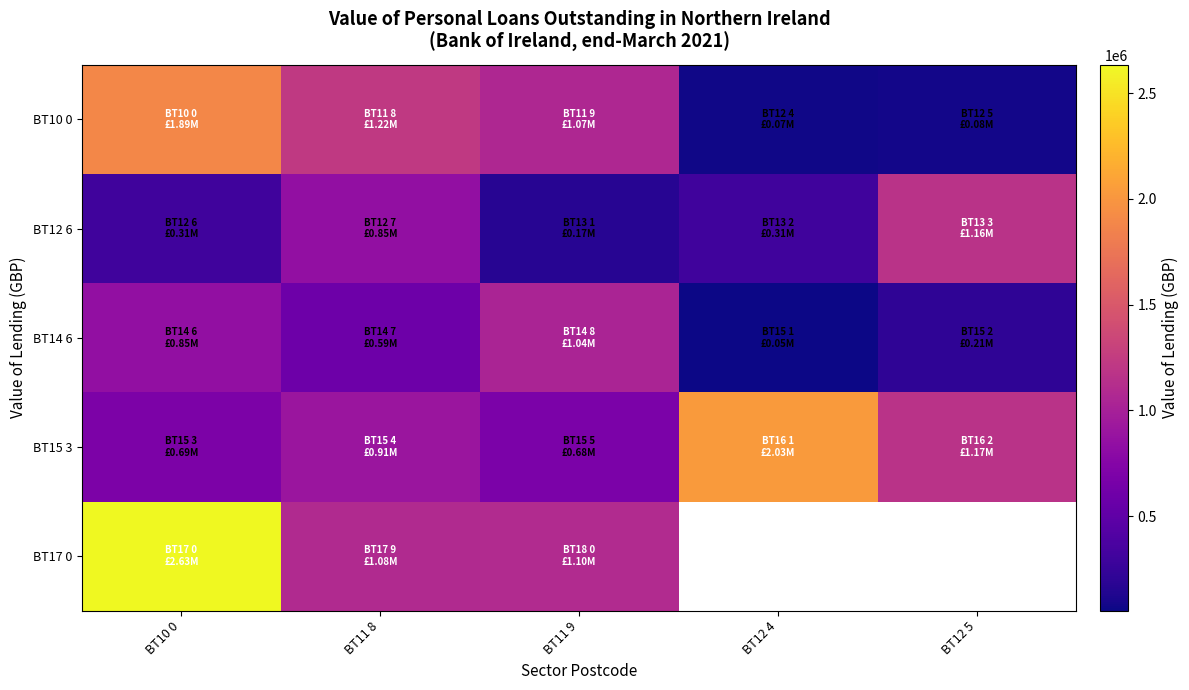

At BT11 9, list the series in order from smallest to largest.

BT12 6, BT15 3, BT14 6, BT10 0, BT17 0